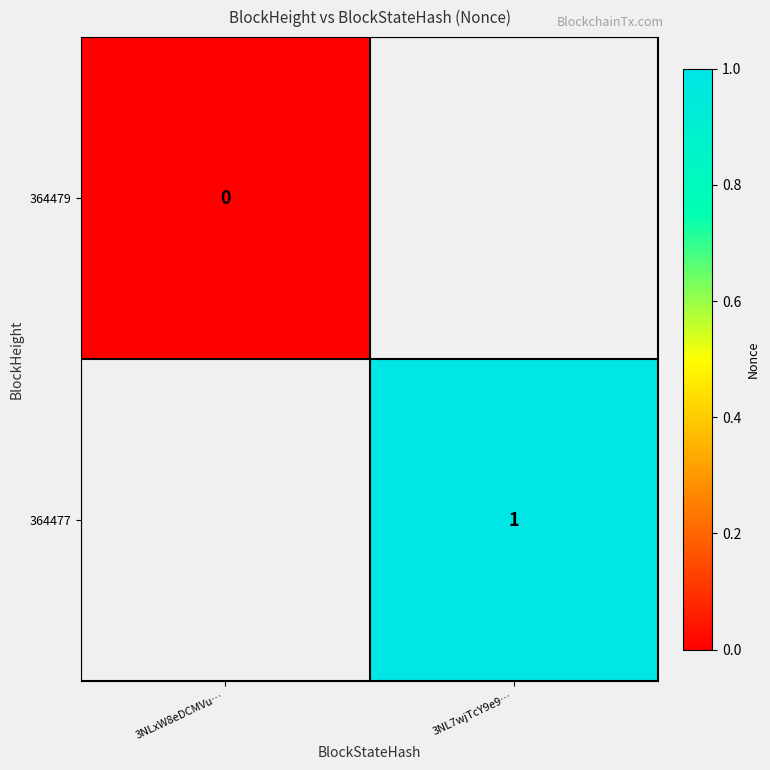

The value of 364477 at 3NL7wjTcY9e9… is 0. True or false?

False